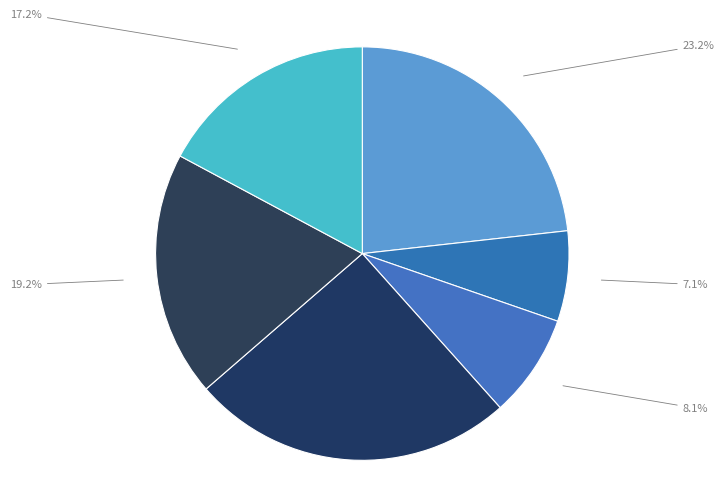

Count the number of slices in the pie.

6